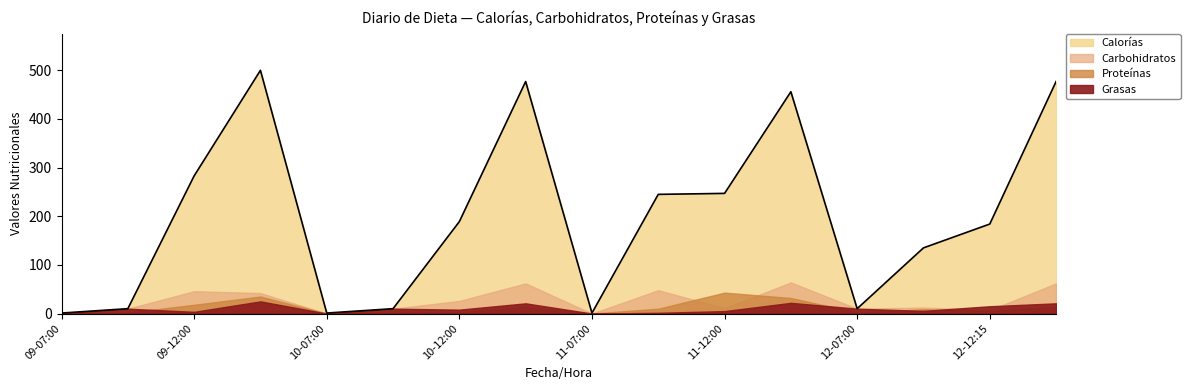

At which category is the sum across all series the highest?

09-19:00